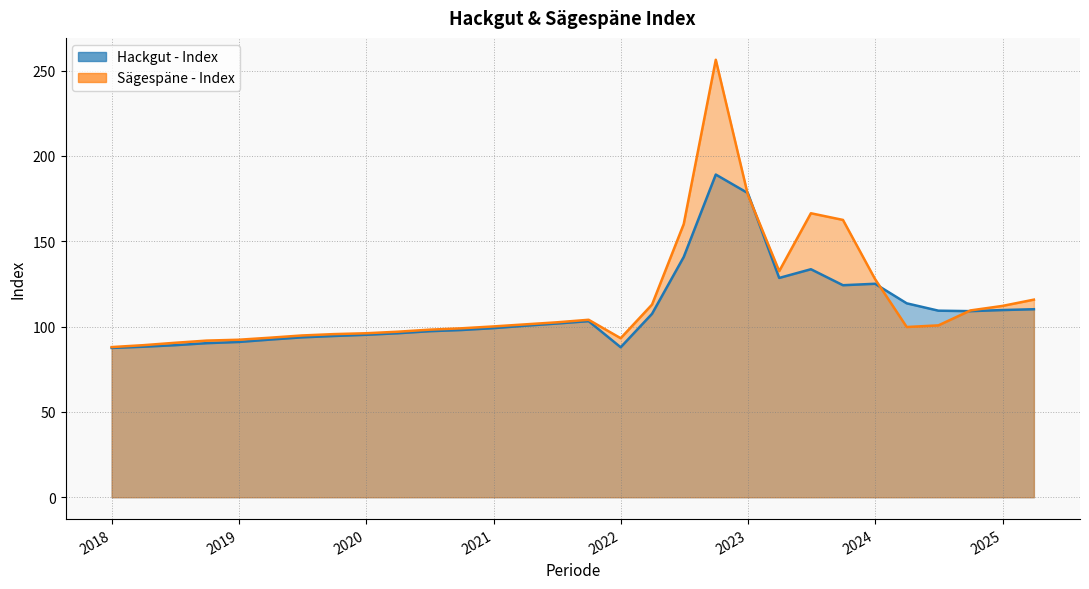

How many times do Sägespäne - Index and Hackgut - Index cross each other?

4